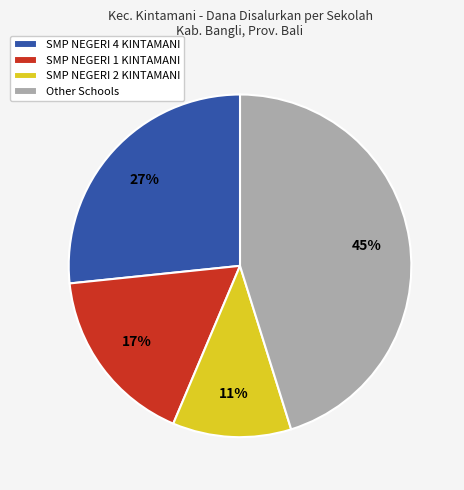

How many slices are in this pie chart?

4